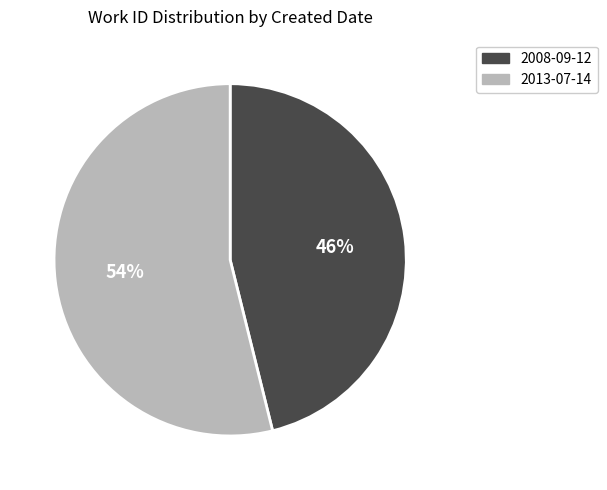

What is the ratio of the value at 2008-09-12 to the value at 2013-07-14?

0.9